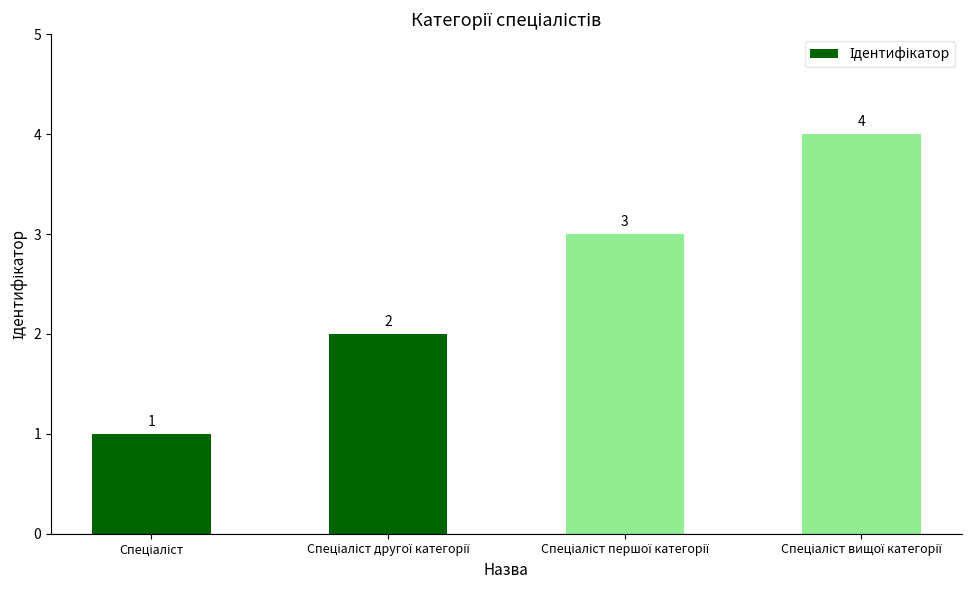

What is the value of the 3rd bar from the left?

3